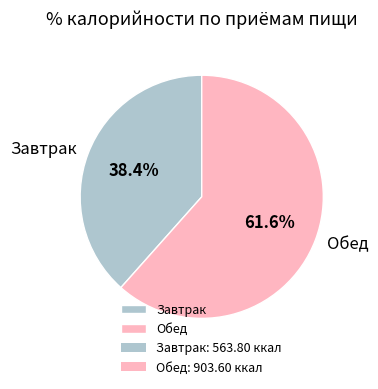

Is Завтрак the majority of the pie?

No